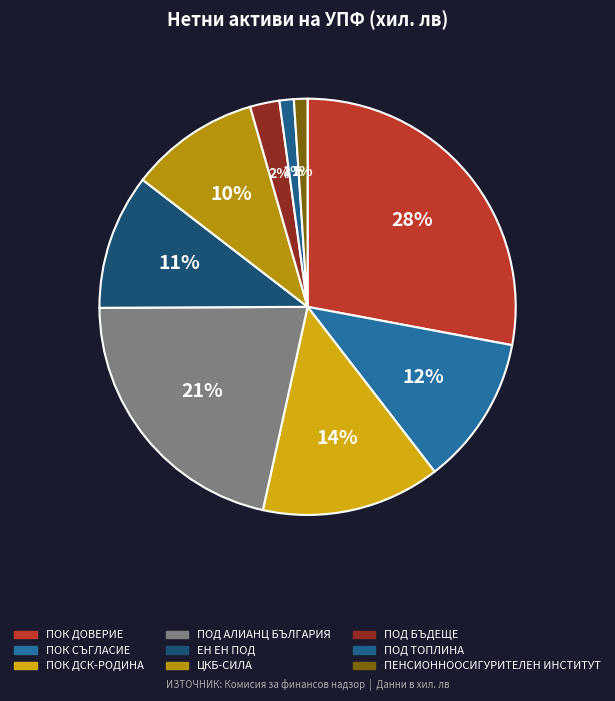

What is the smallest slice in the pie chart?

"ПЕНСИОННООСИГУРИТЕЛЕН ИНСТИТУТ" АД